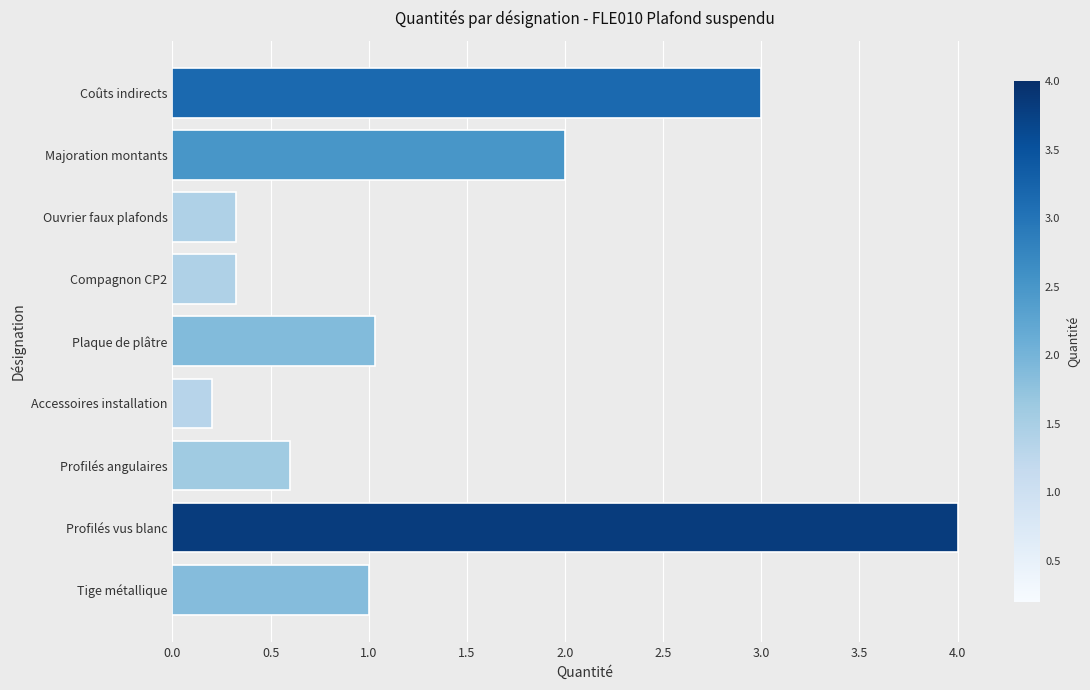

Which category has the highest value across all series?

Profilés vus blanc